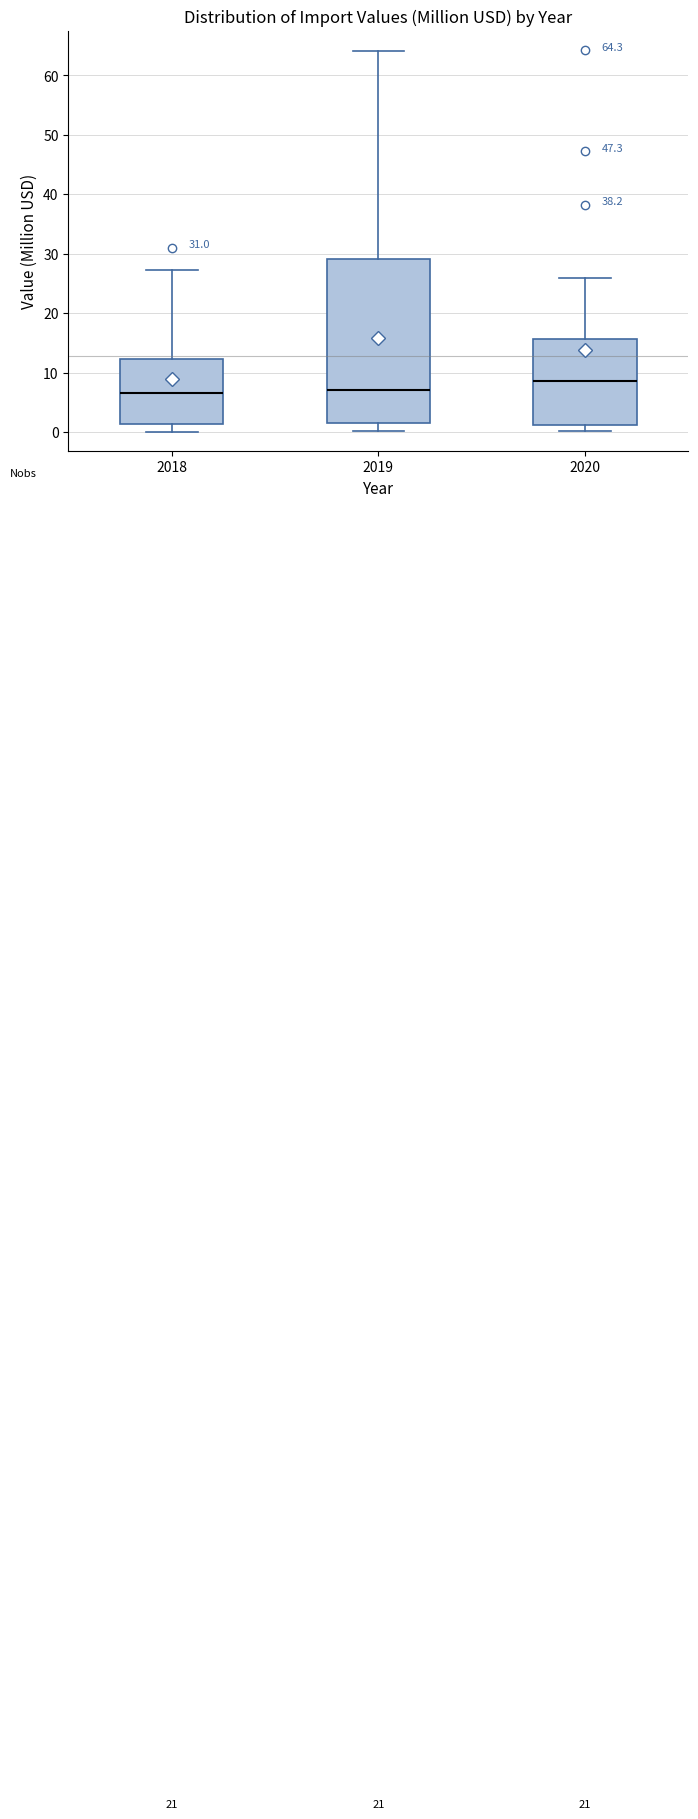

Which box is the tallest, from its lower edge to its upper edge?

2019